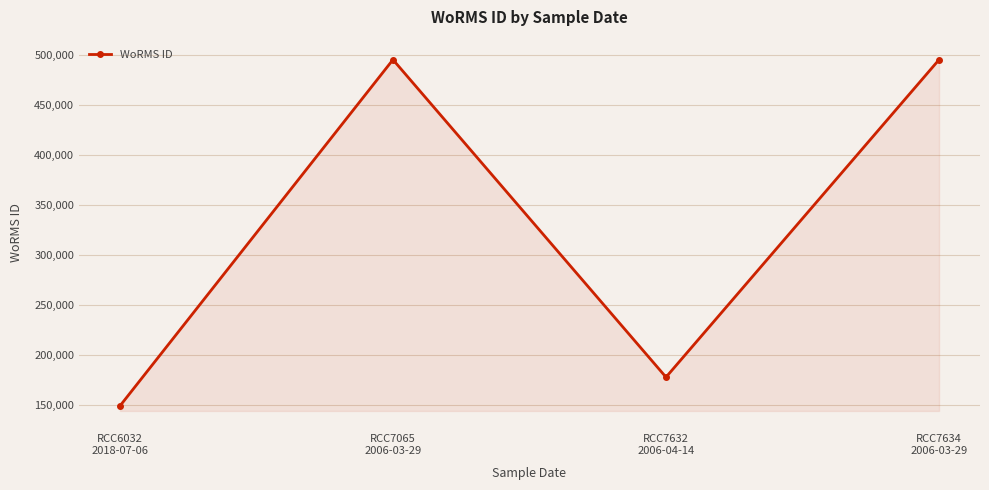

Reading right to left, transcribe all the data shown in this chart.

495216	177909	495216	149142